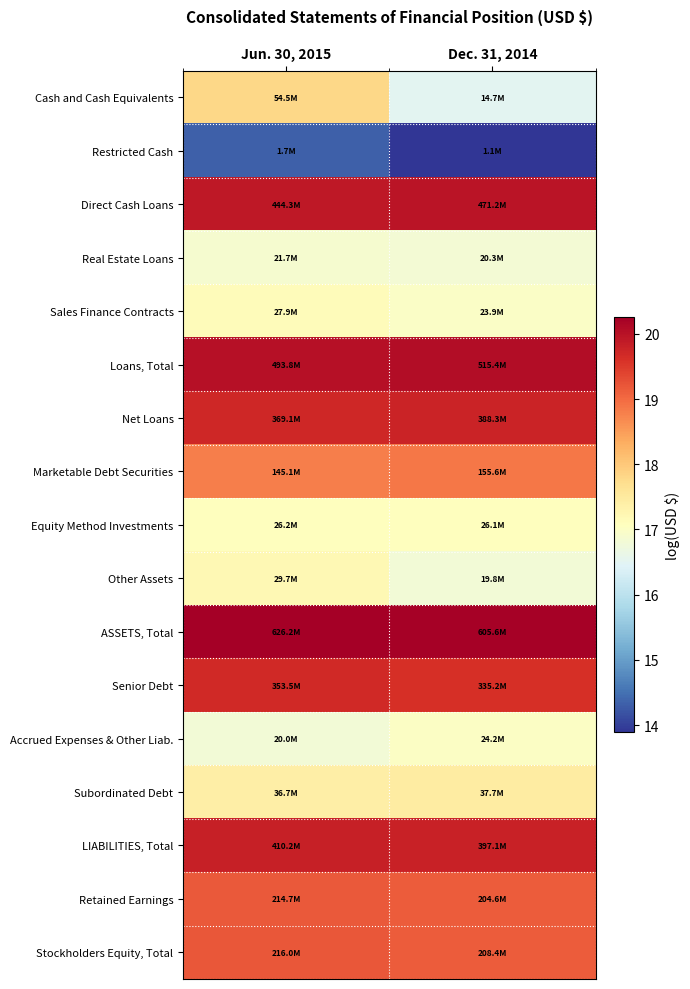

What is the minimum value shown in the chart?

13.9